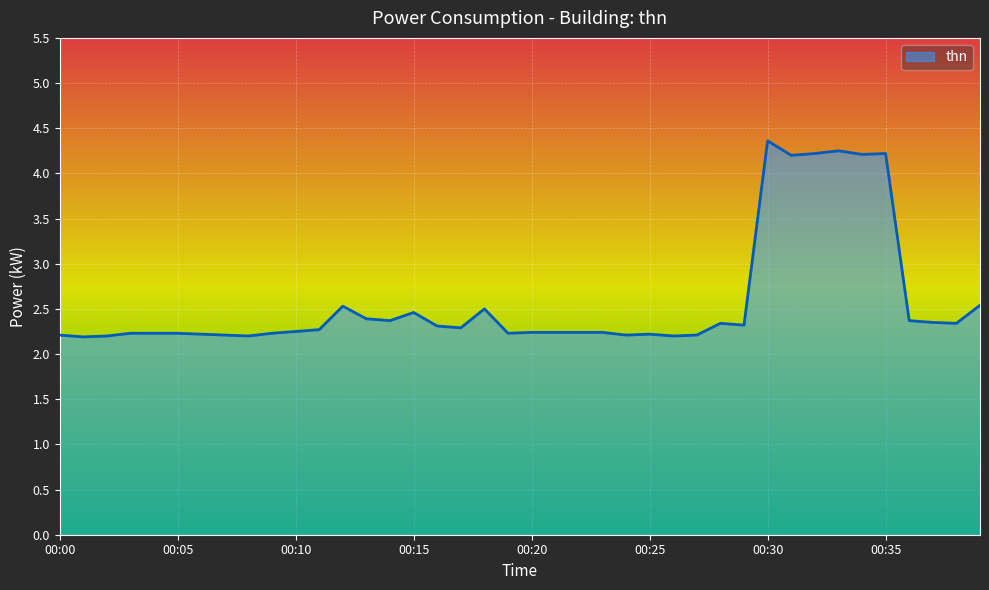

What is the smallest value displayed?

2.2